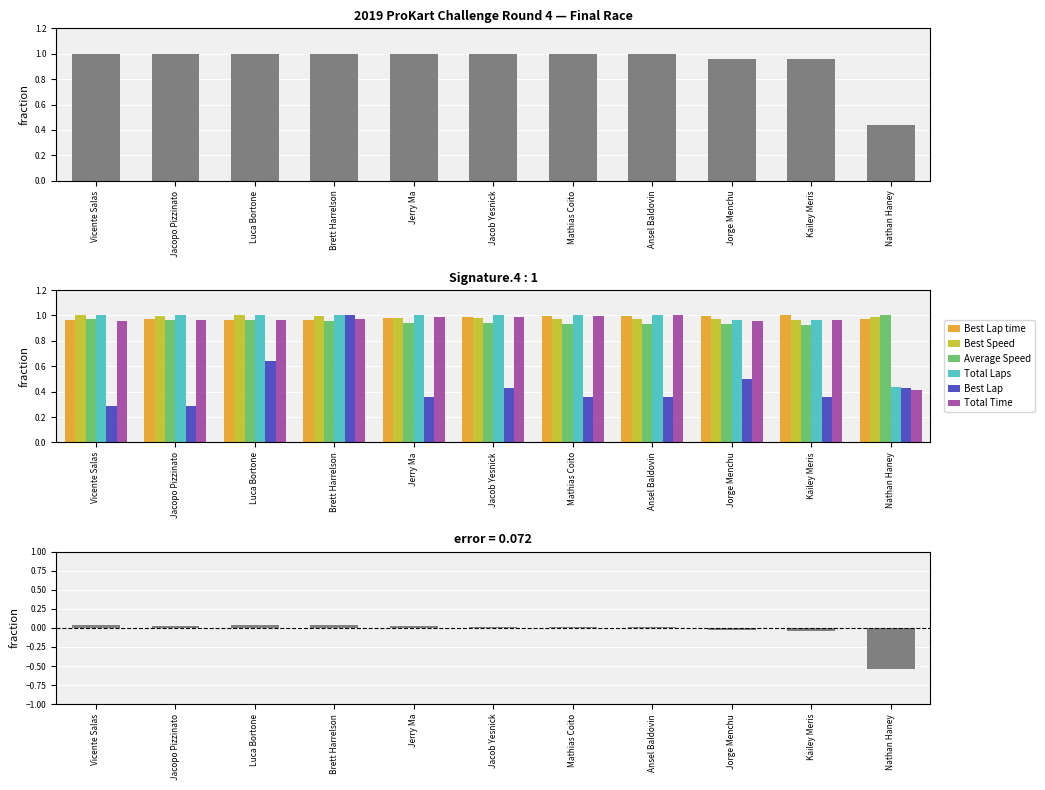

At which category does the chart reach its peak across all series?

Vicente Salas